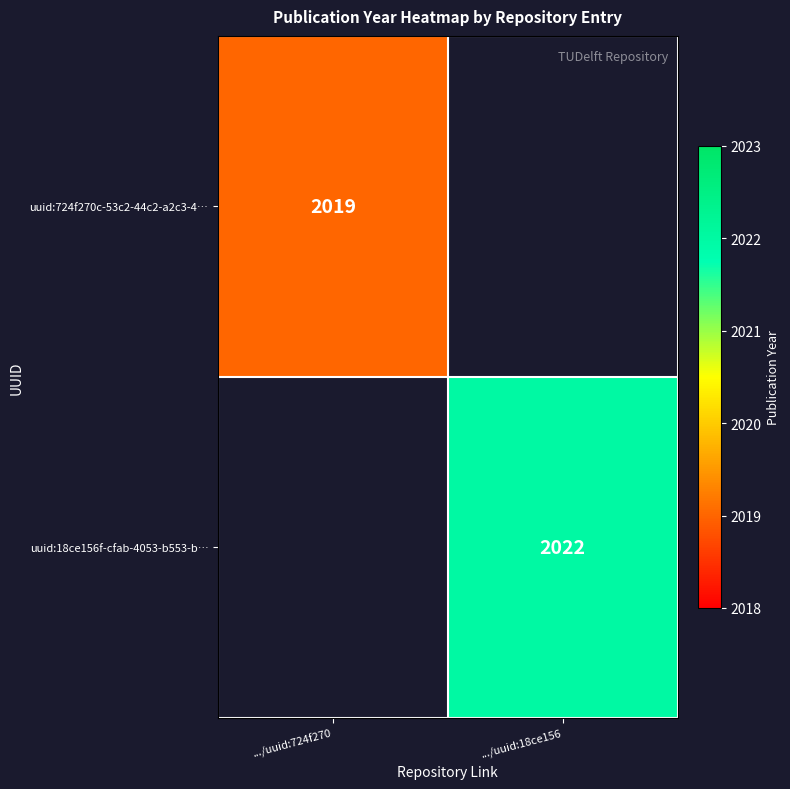

Is the value of uuid:724f270c-53c2-44c2-a2c3-4… at .../uuid:724f270 greater than the value of uuid:18ce156f-cfab-4053-b553-b… at .../uuid:18ce156?

No